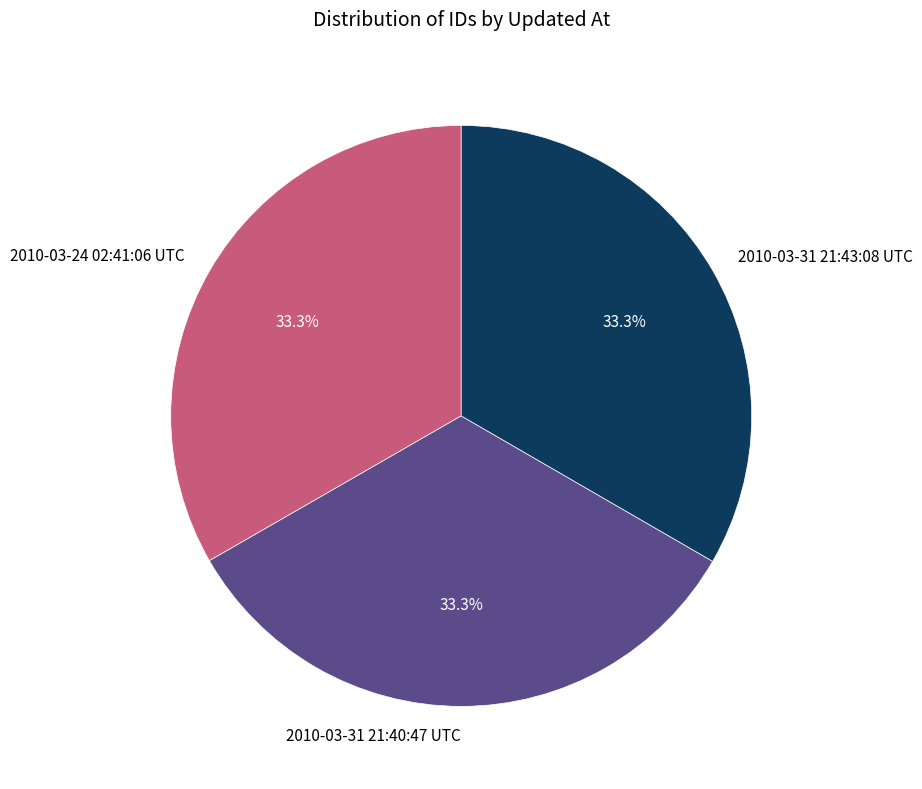

Combined, do 2010-03-31 21:40:47 UTC and 2010-03-24 02:41:06 UTC account for over 50%?

Yes